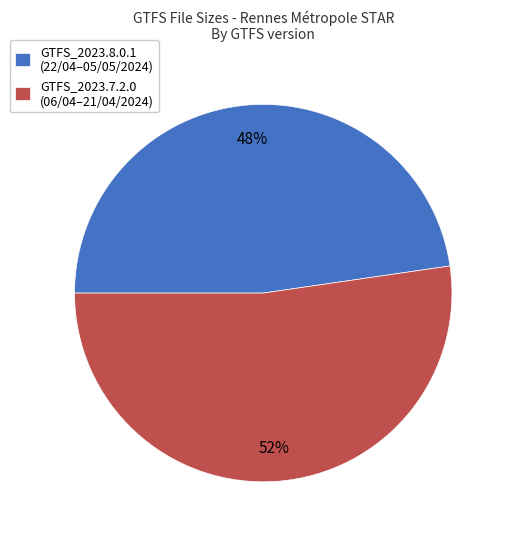

Count the number of slices in the pie.

2